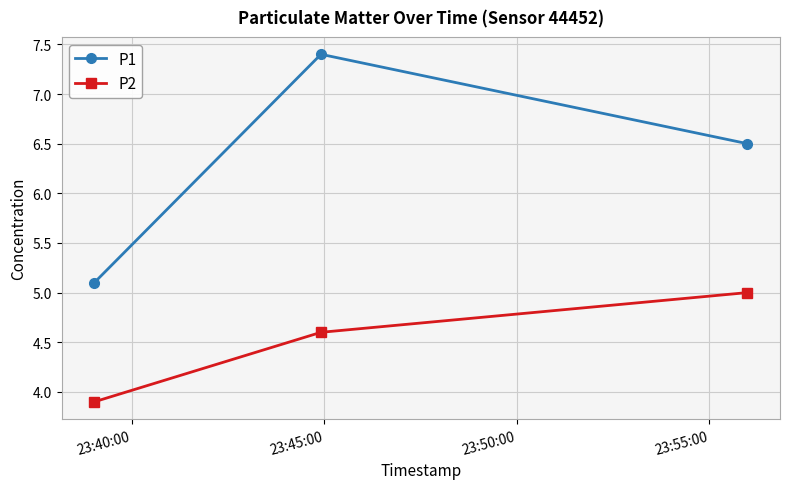

How many series are shown in this chart?

2